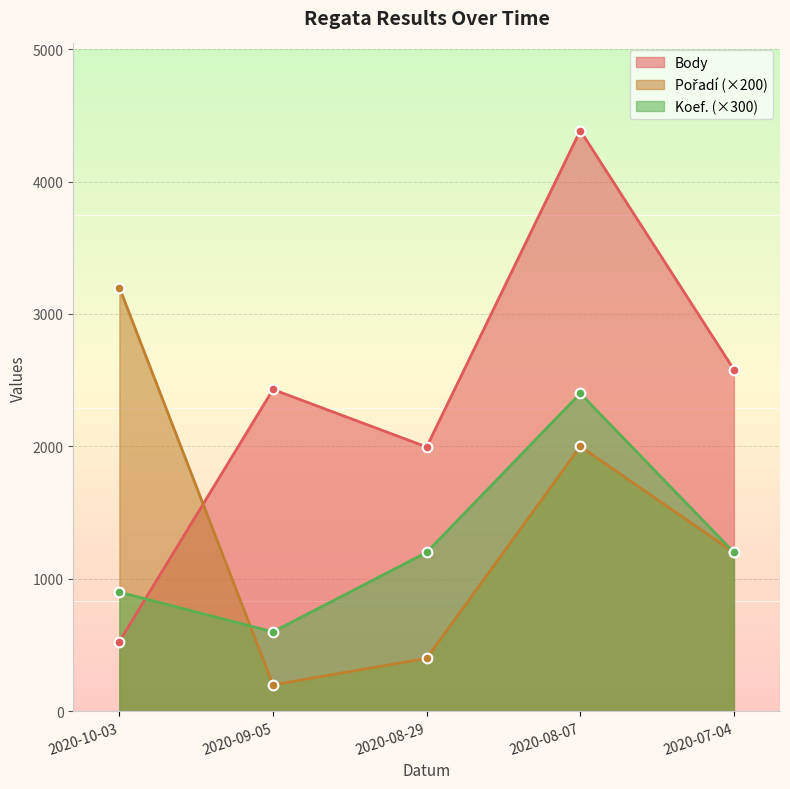

What is the total value across all series at 2020-08-29?

3596